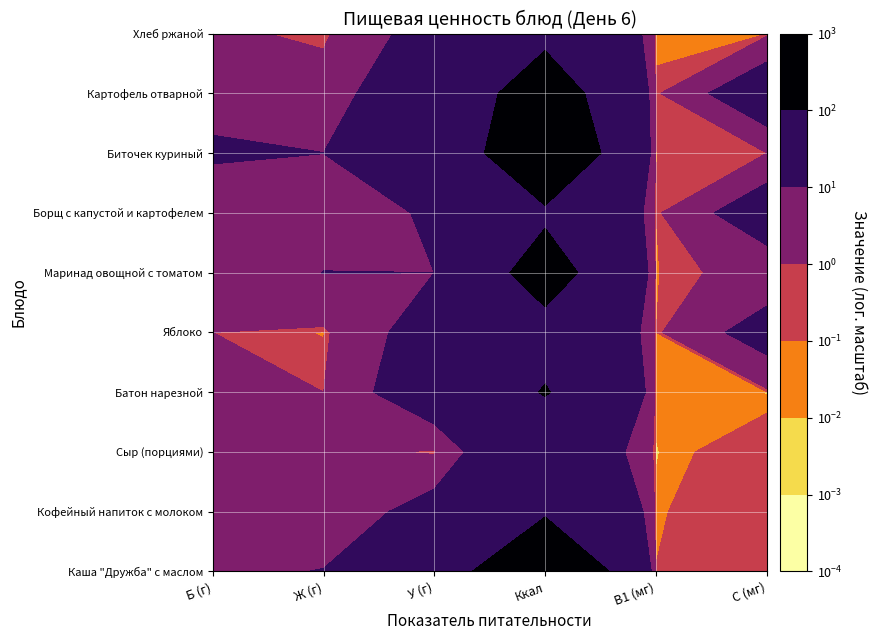

At which category does the chart reach its peak across all series?

Ккал